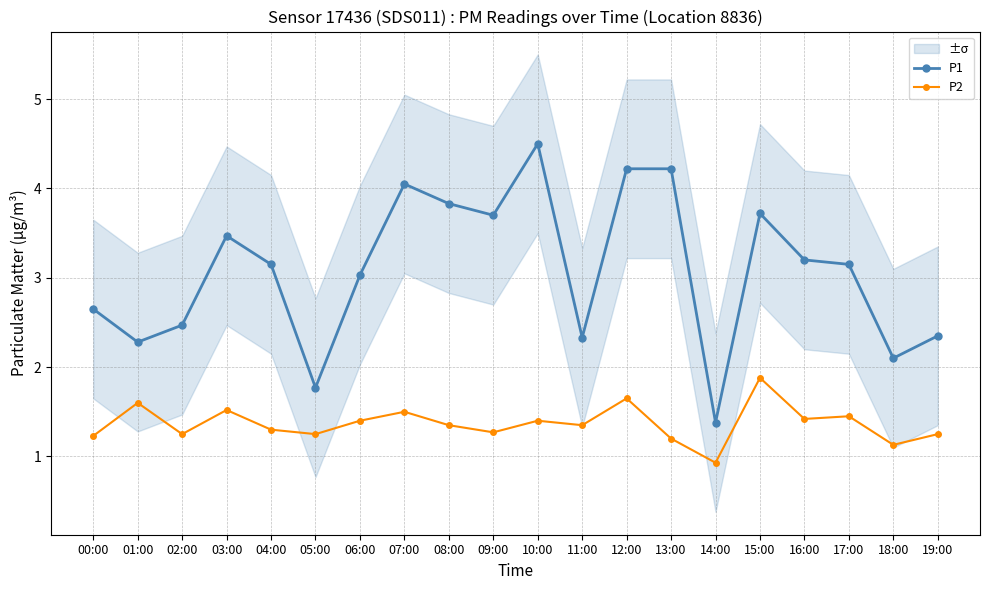

At which category does P2 reach its first local valley?

02:00